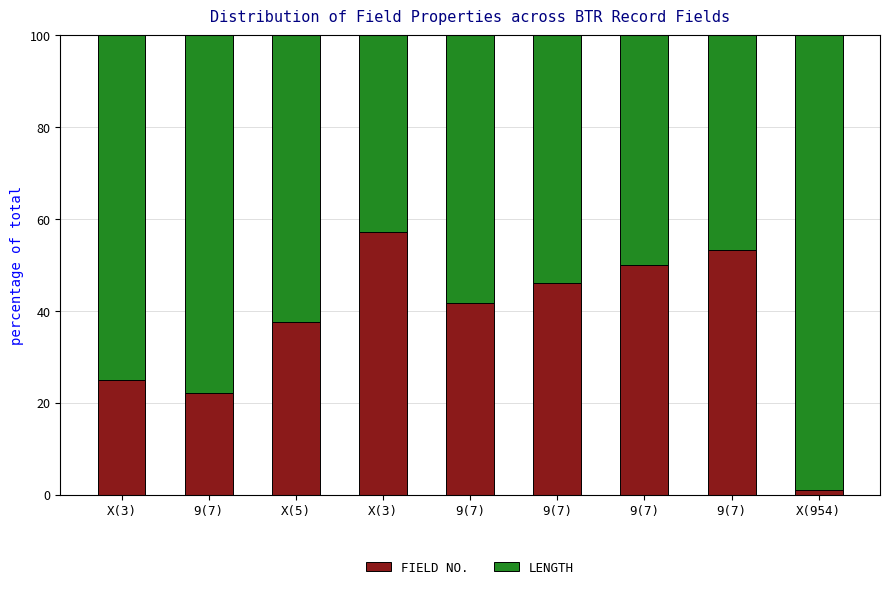

What are all the series names shown in the legend?

FIELD NO., LENGTH